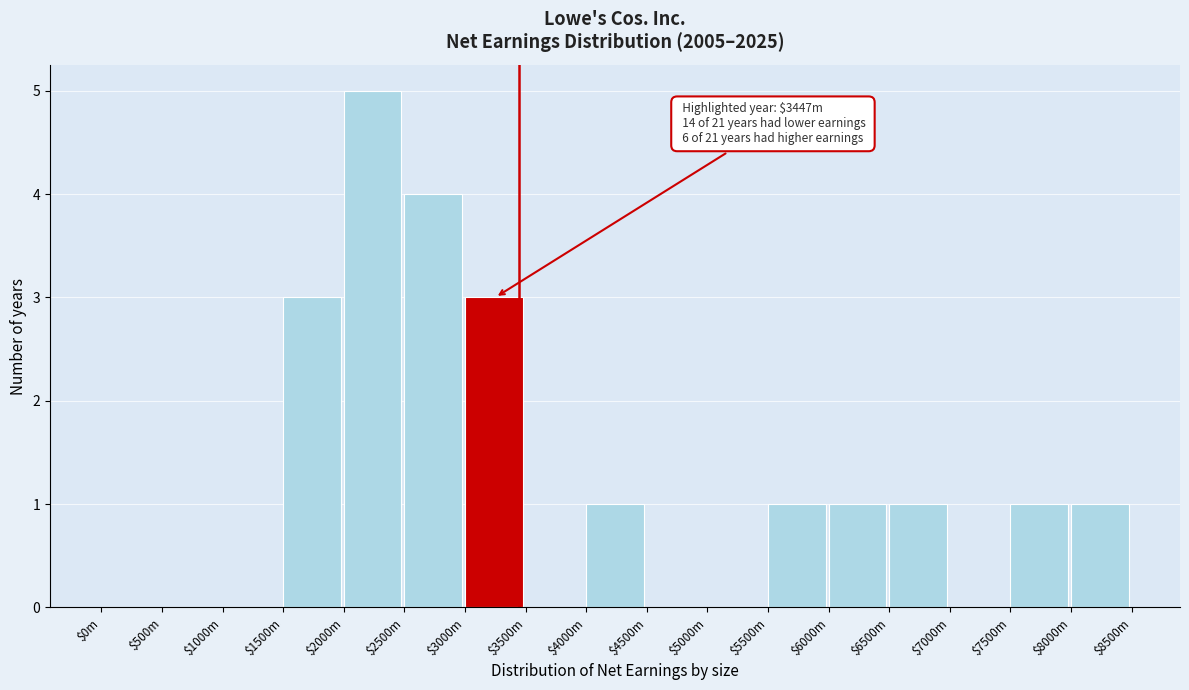

Which category has the highest value across all series?

$2000m